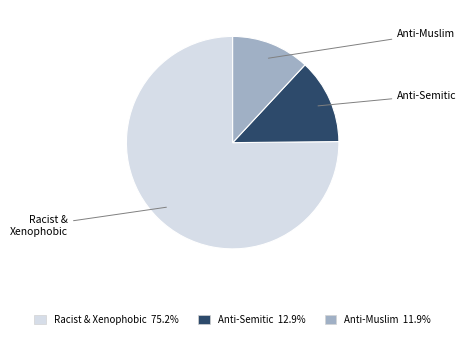

Is there any slice that represents more than half of the pie?

Yes